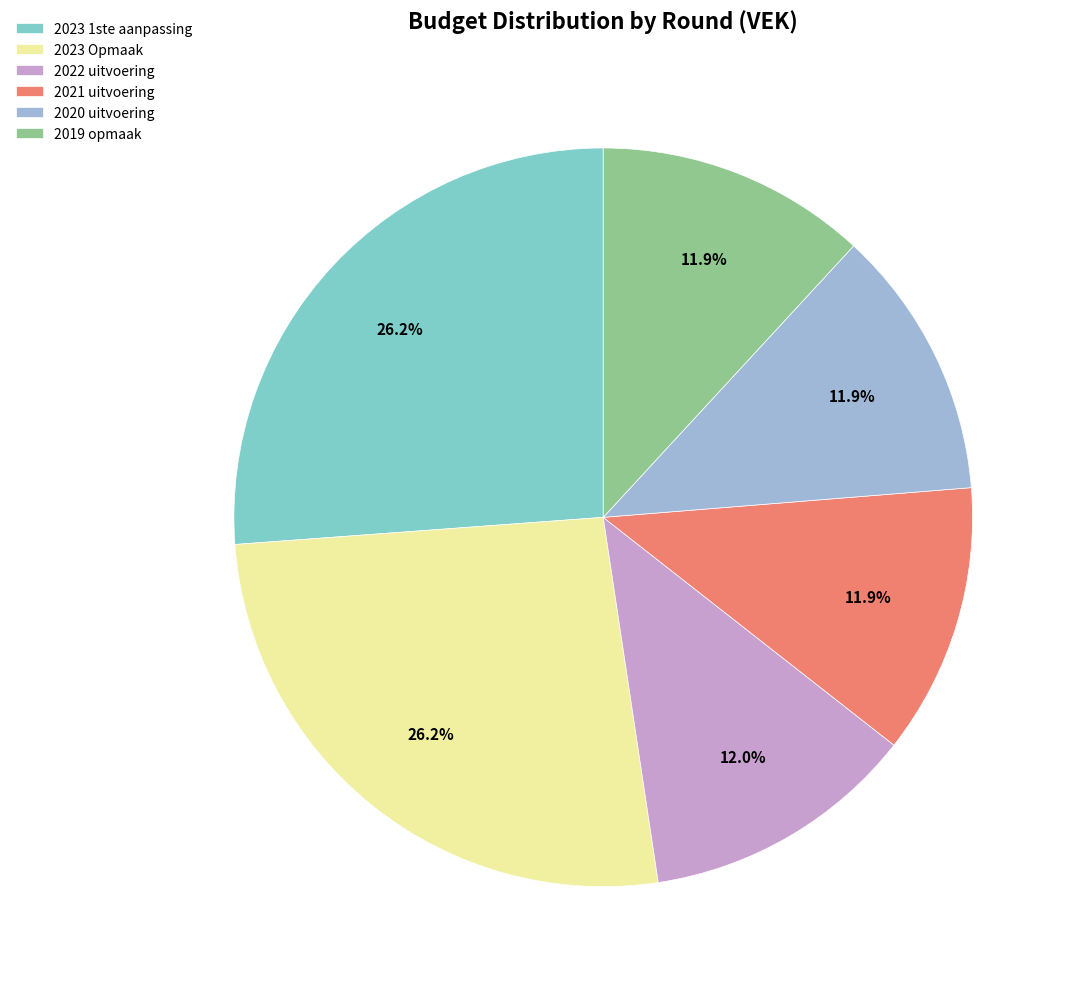

What percentage do 2023 Opmaak and 2021 uitvoering together represent?

38.1%